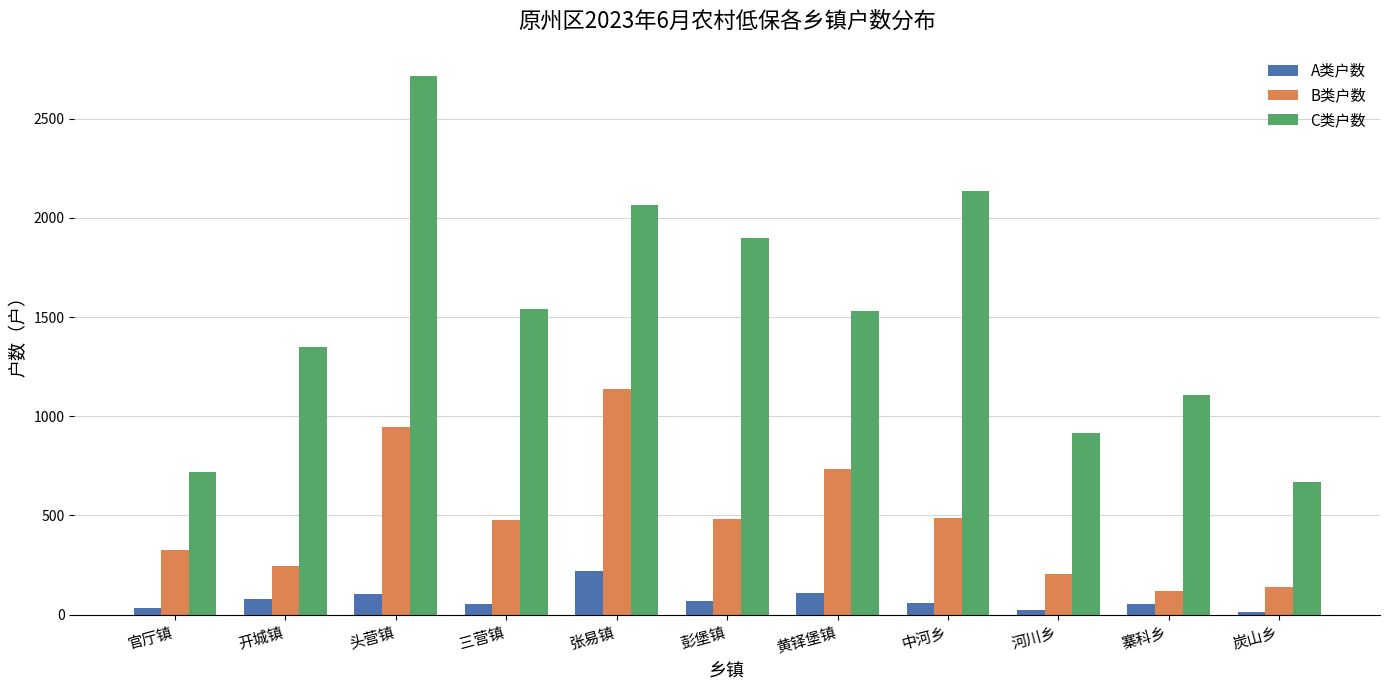

True or false: C类户数 has a value of 915 at 河川乡.

True